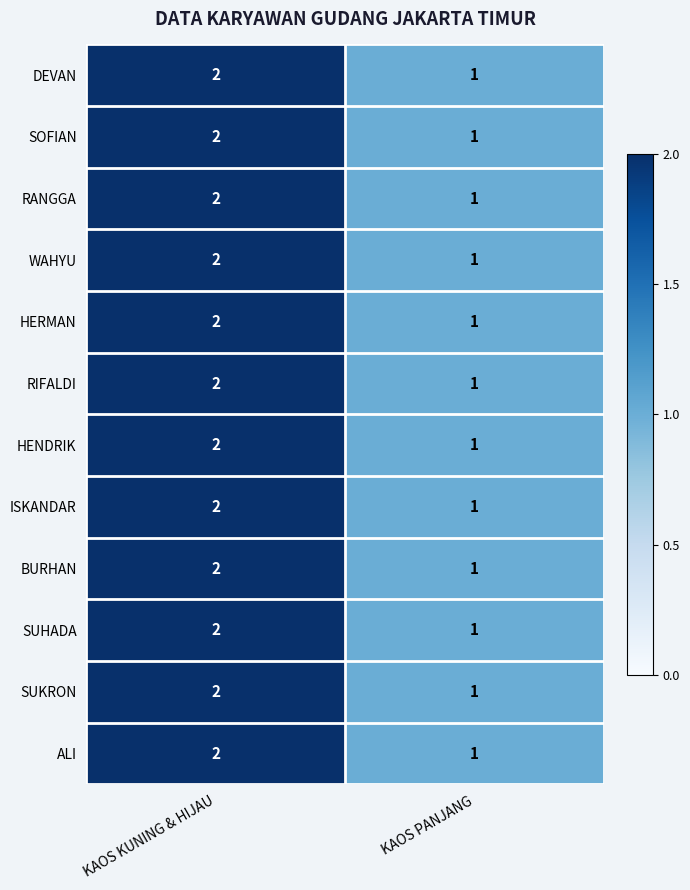

Where is DEVAN nearest to the value 1?

KAOS PANJANG